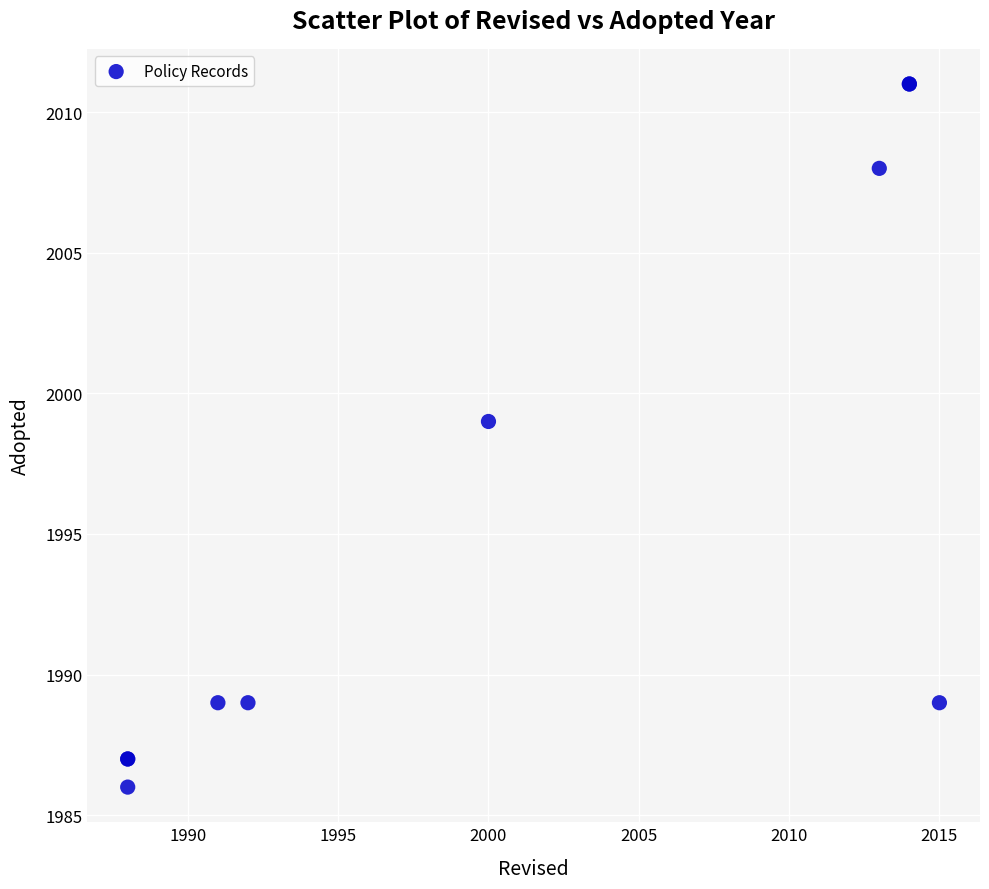

What Y value in the scatter plot is closest to 1998?

1999